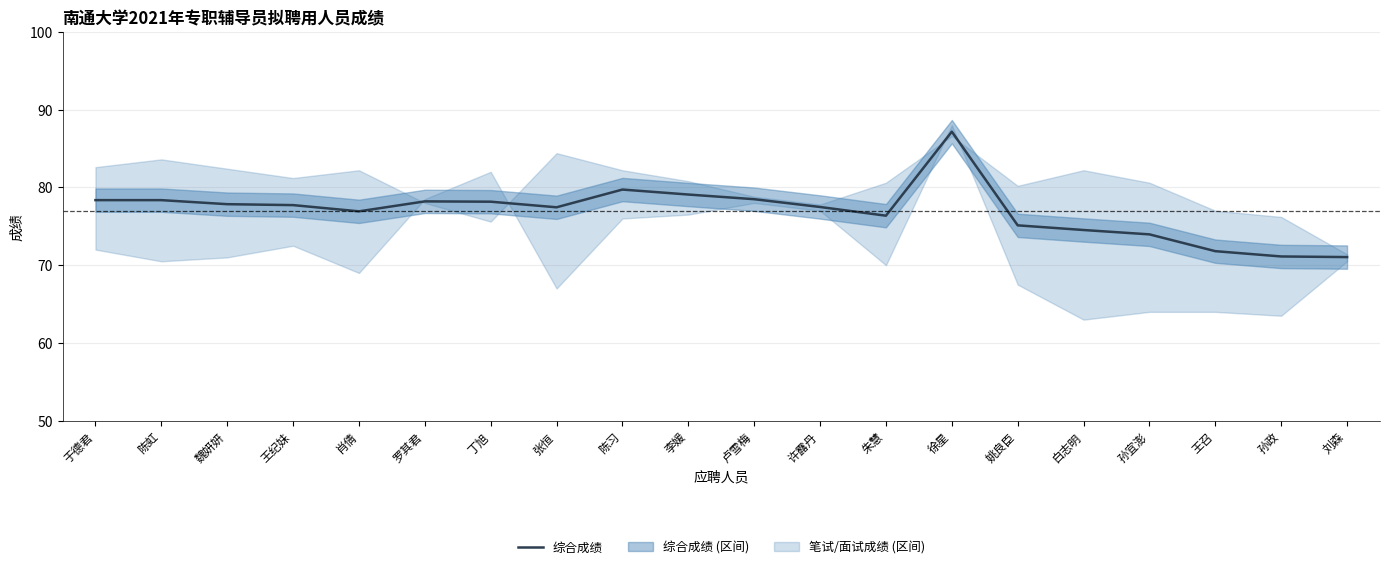

Approximately how many times larger is the value at 孙宜澎 compared to 许露丹?

1.0